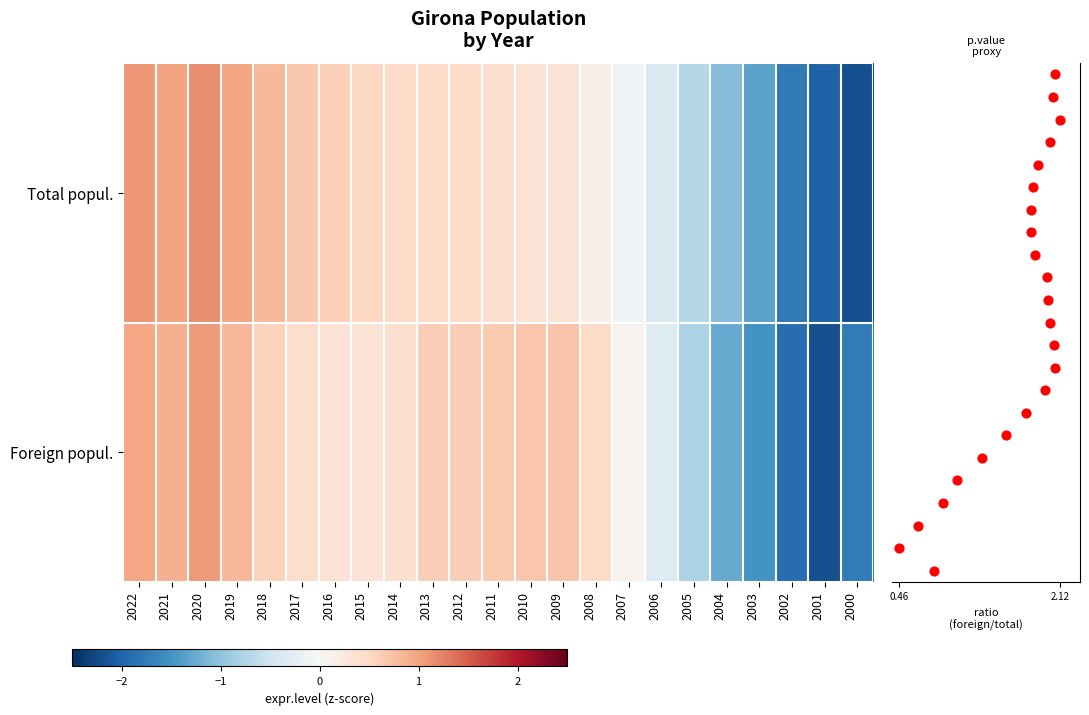

Is it true that Foreign popul. equals -0.7 at 2002?

False